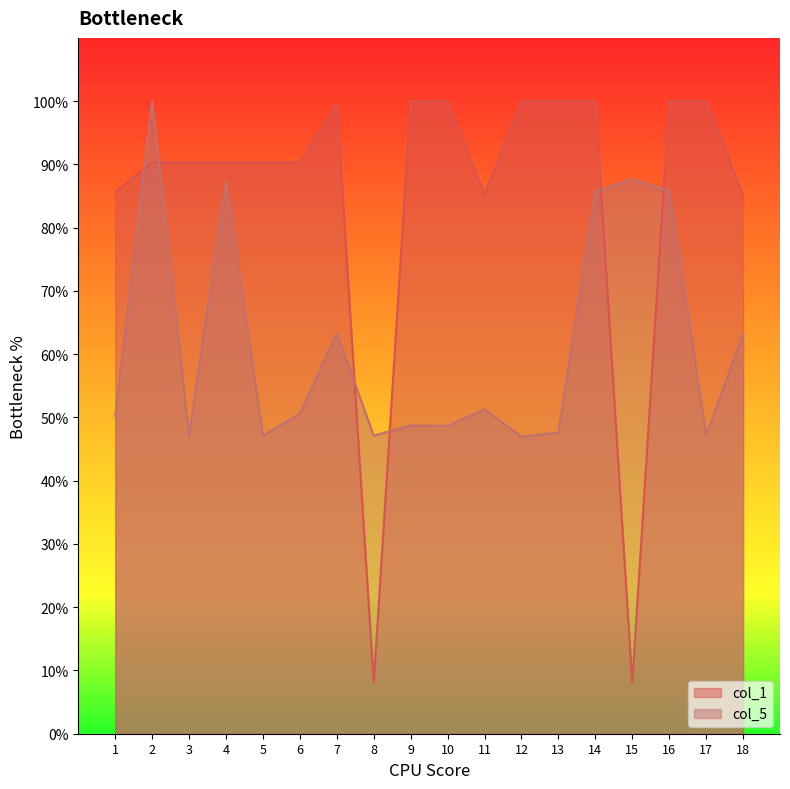

How many lines are shown in the chart?

2